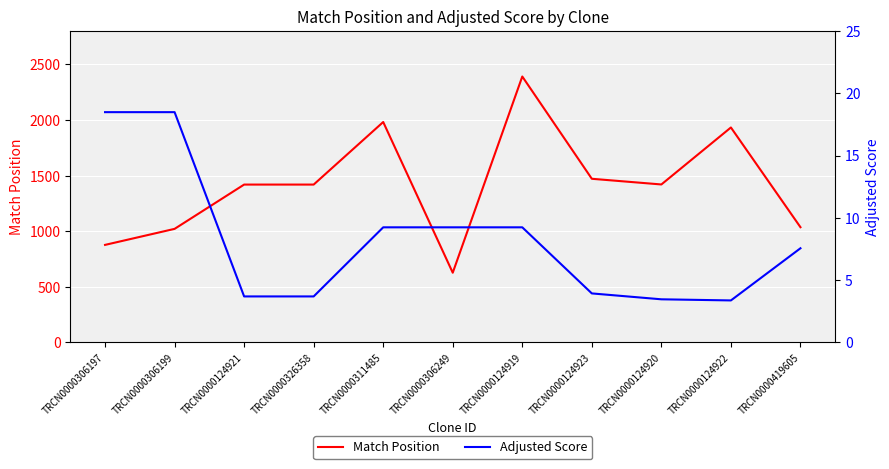

What is the label of the 6th point from the right?

TRCN0000306249